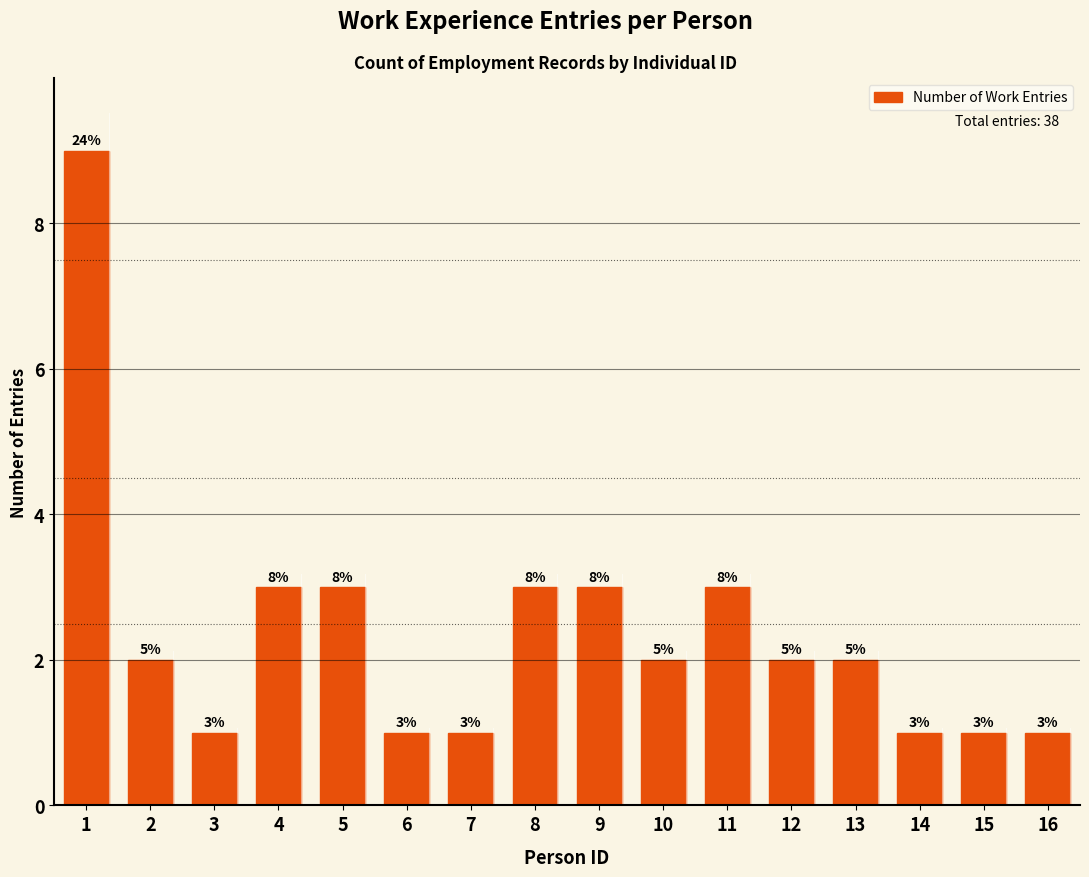

What is the value of the 16th bar from the left?

1